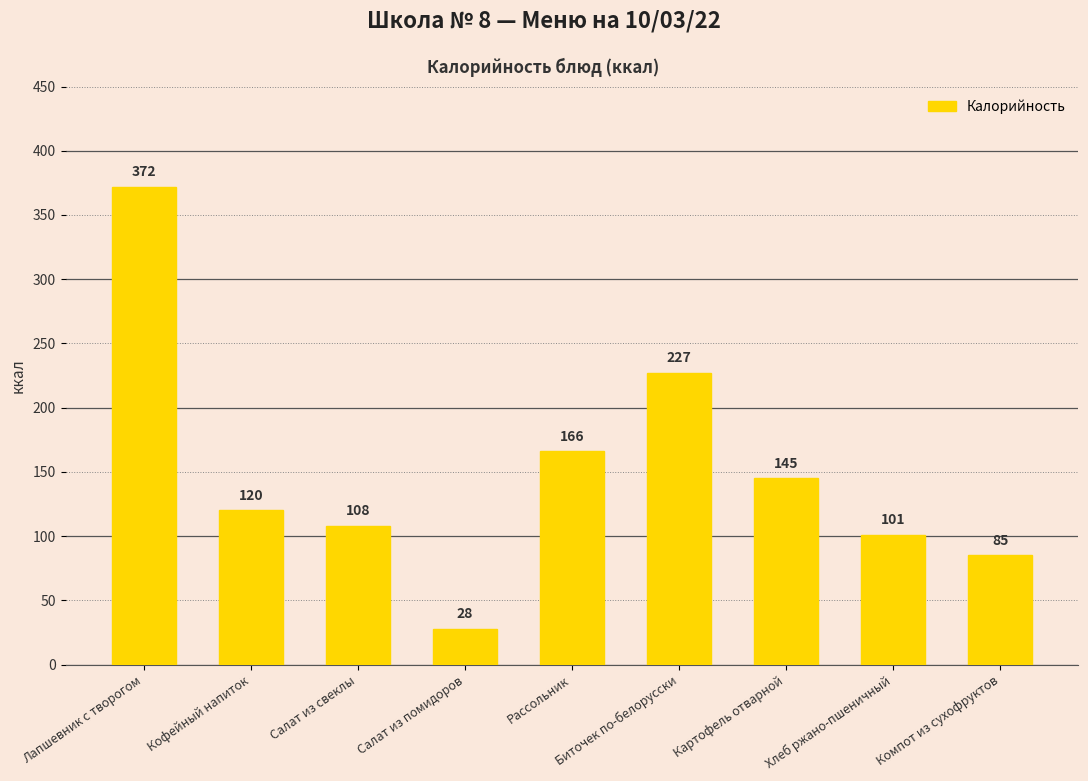

What is the sum of all values?

1352